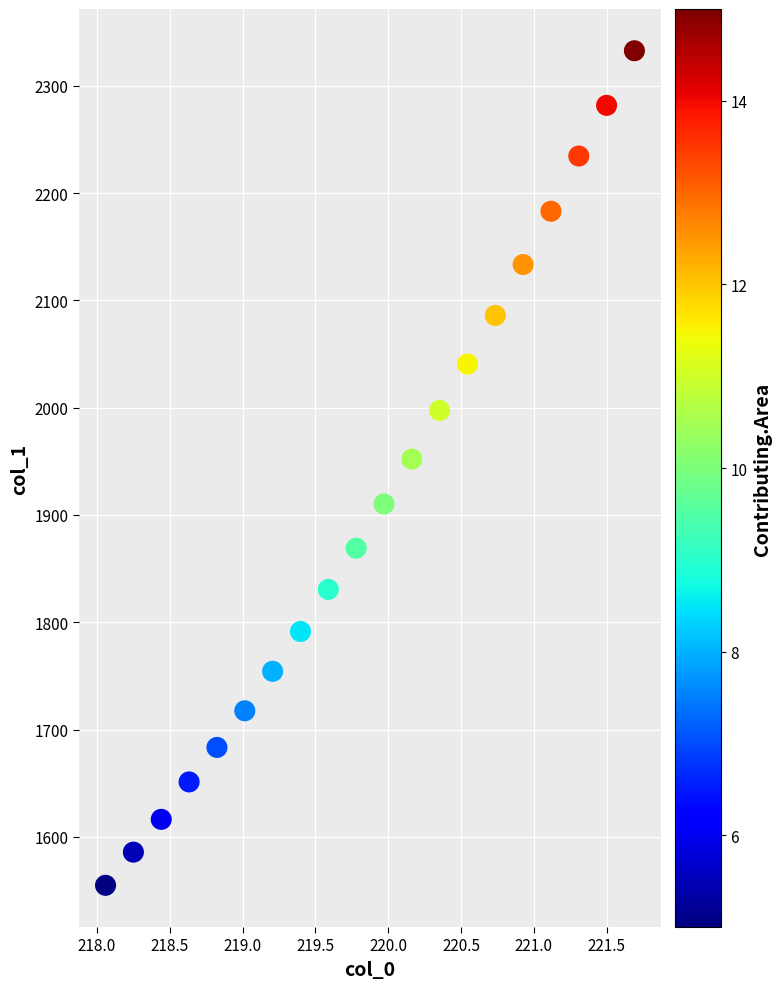

What is the range of Y values (max minus min)?

777.7